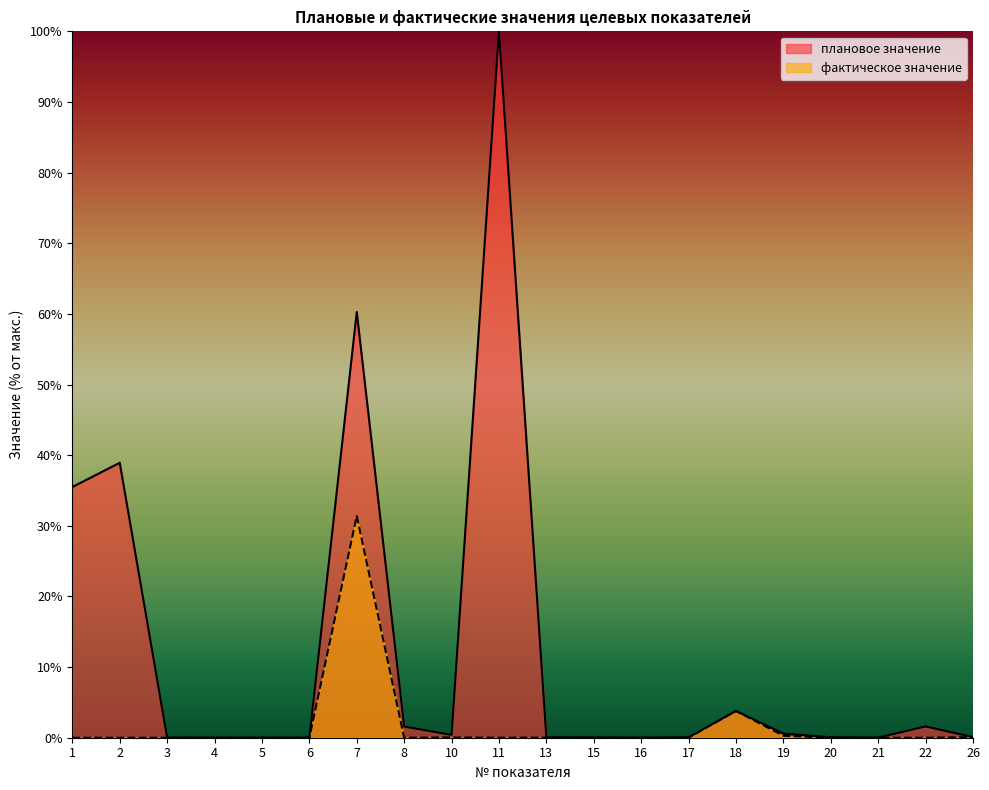

At how many categories does at least one series exceed 52?

2